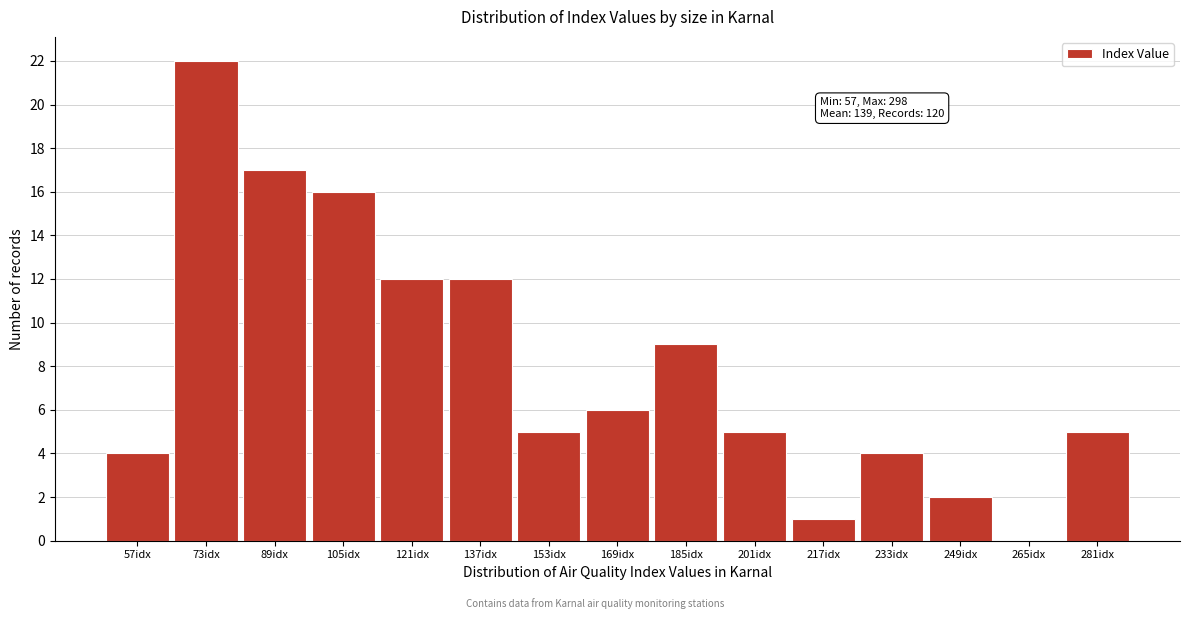

Reading right to left, transcribe all the data shown in this chart.

281idx=5	265idx=0	249idx=2	233idx=4	217idx=1	201idx=5	185idx=9	169idx=6	153idx=5	137idx=12	121idx=12	105idx=16	89idx=17	73idx=22	57idx=4